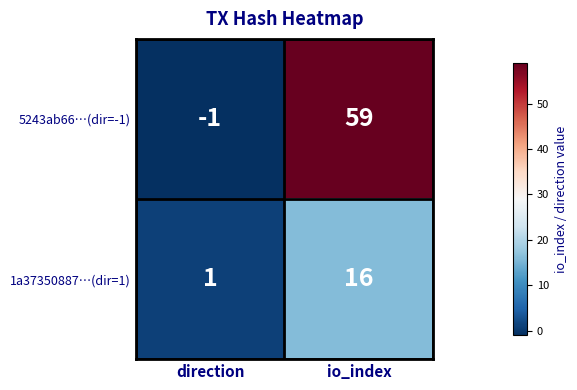

The value of 1a37350887…(dir=1) at direction is 2. True or false?

False